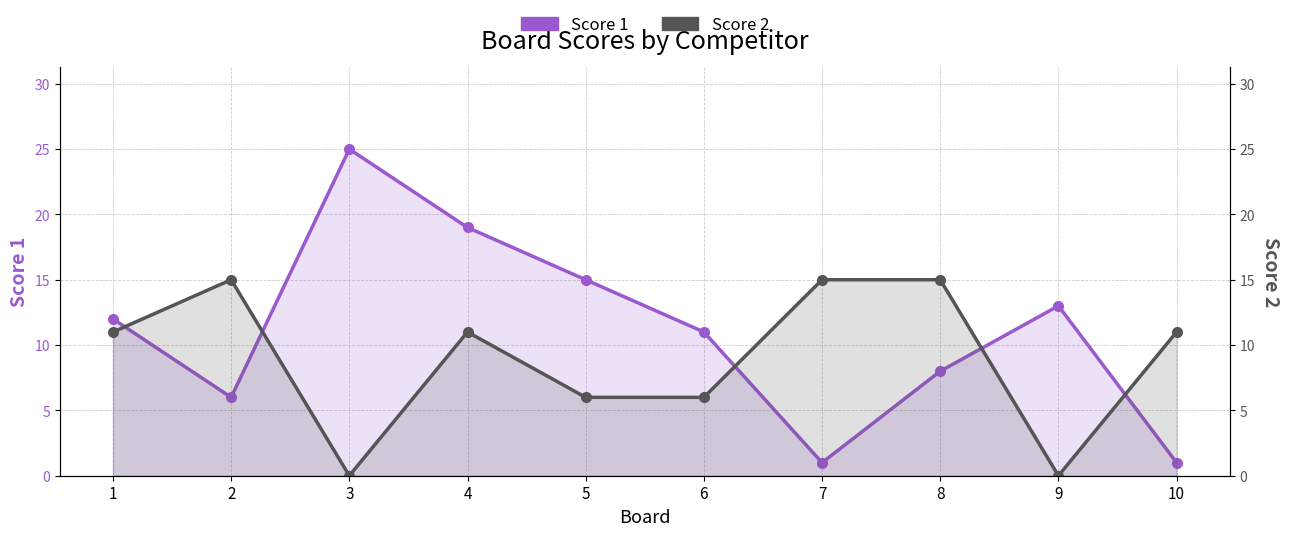

List the labels in order of Score 1 value, largest first.

3, 4, 5, 9, 1, 6, 8, 2, 7, 10